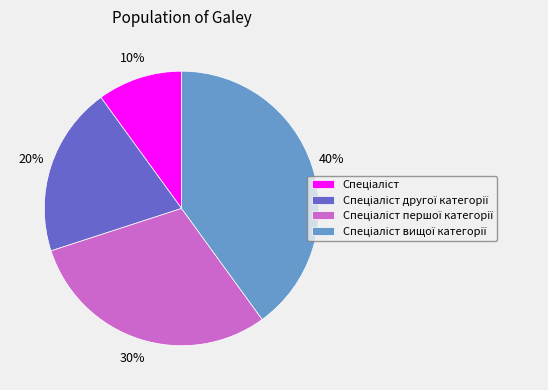

To the nearest percent, what is the average slice percentage?

25%